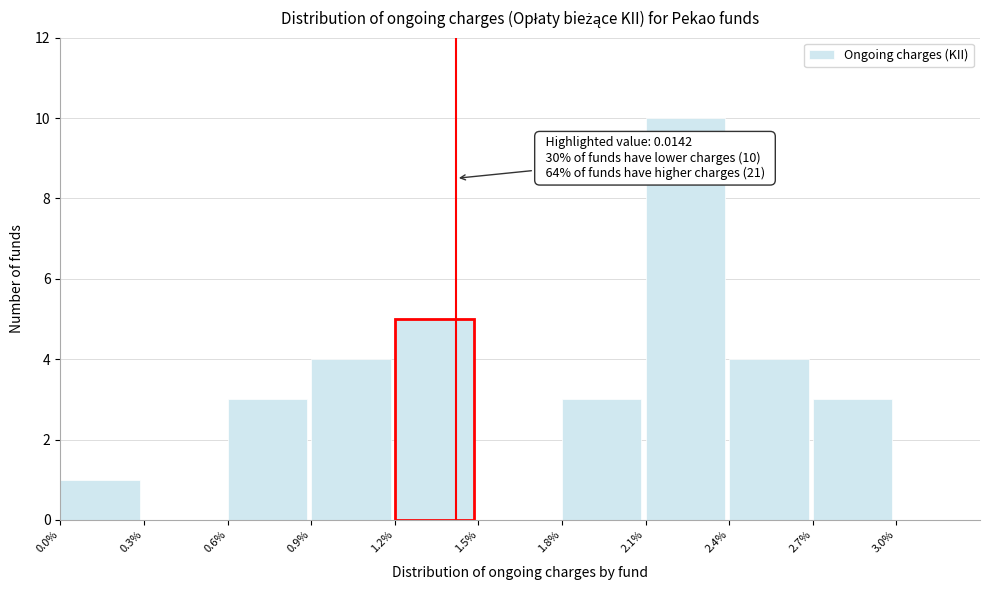

Reading left to right, extract all data points from this chart.

0.0%=1	0.3%=0	0.6%=3	0.9%=4	1.2%=5	1.5%=0	1.8%=3	2.1%=10	2.4%=4	2.7%=3	3.0%=0